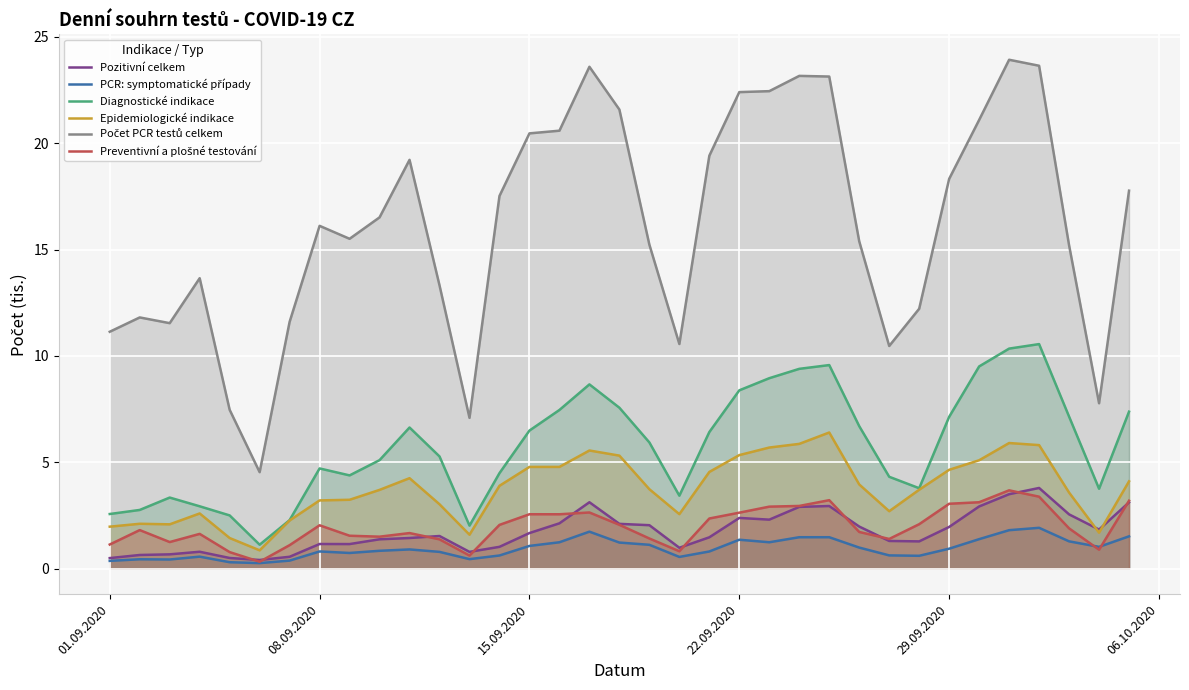

What is the sum of all Počet PCR testů celkem values?

565.4